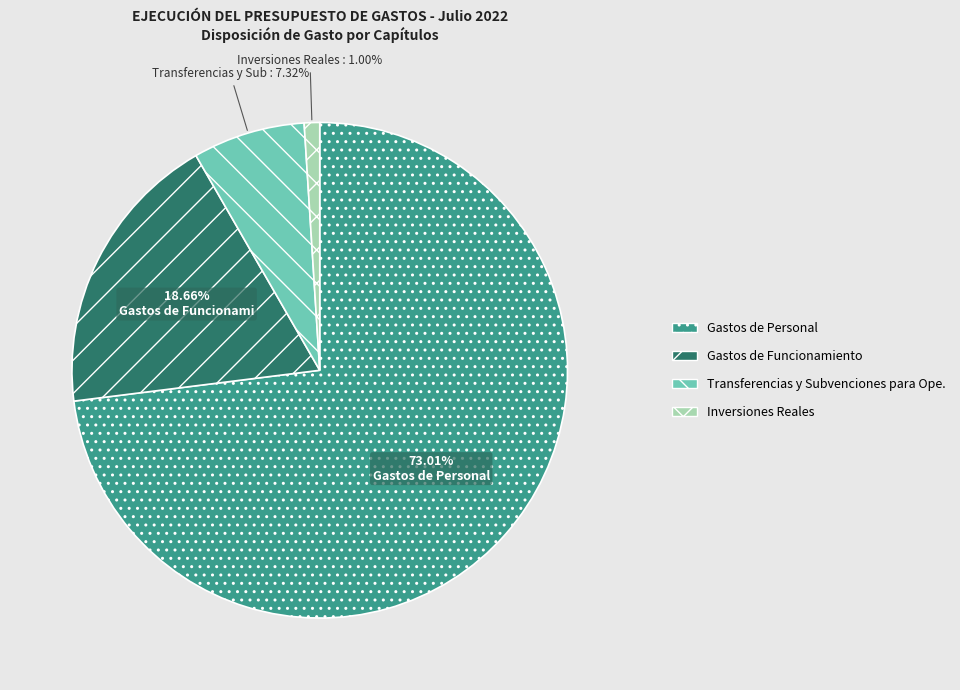

Rank the categories by value from lowest to highest.

Inversiones Reales, Transferencias y Subvenciones para Ope., Gastos de Funcionamiento, Gastos de Personal